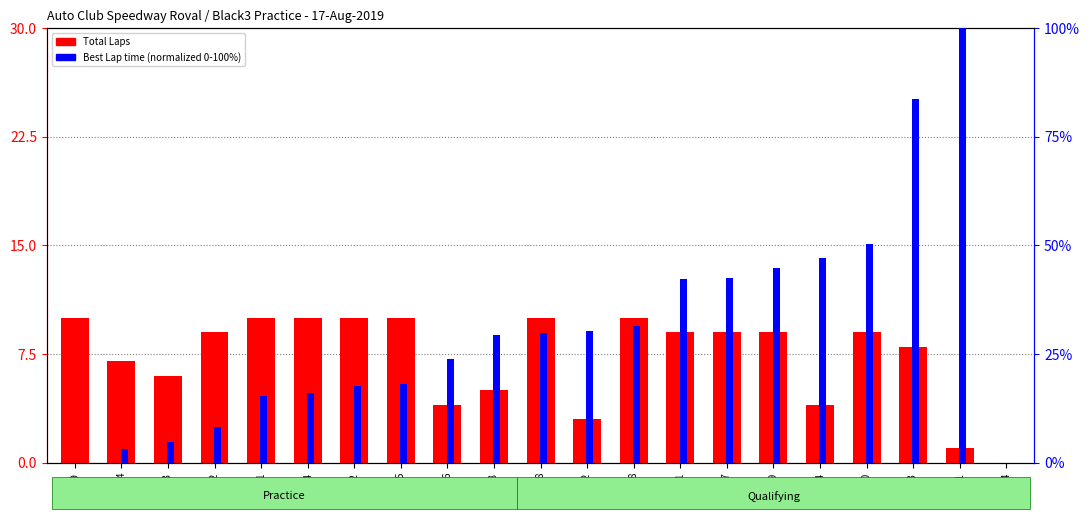

How many values in the Best Lap time (normalized) series exceed 29?

11